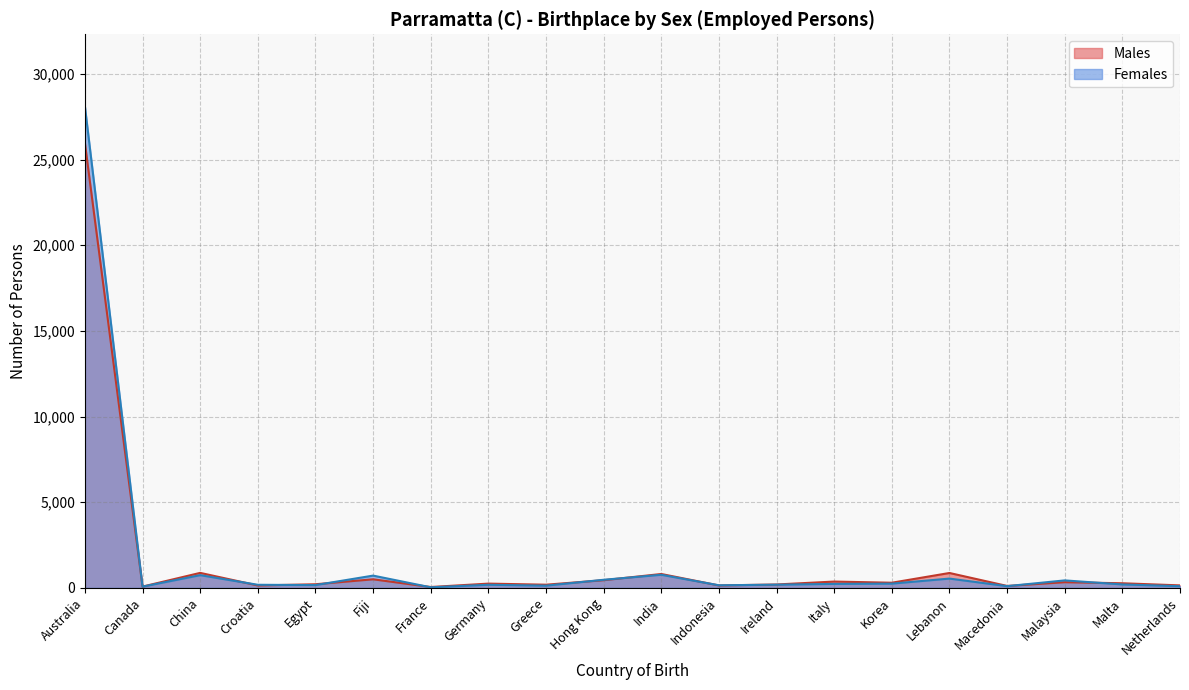

What is the difference between the maximum and second lowest values in the Males series?

25890